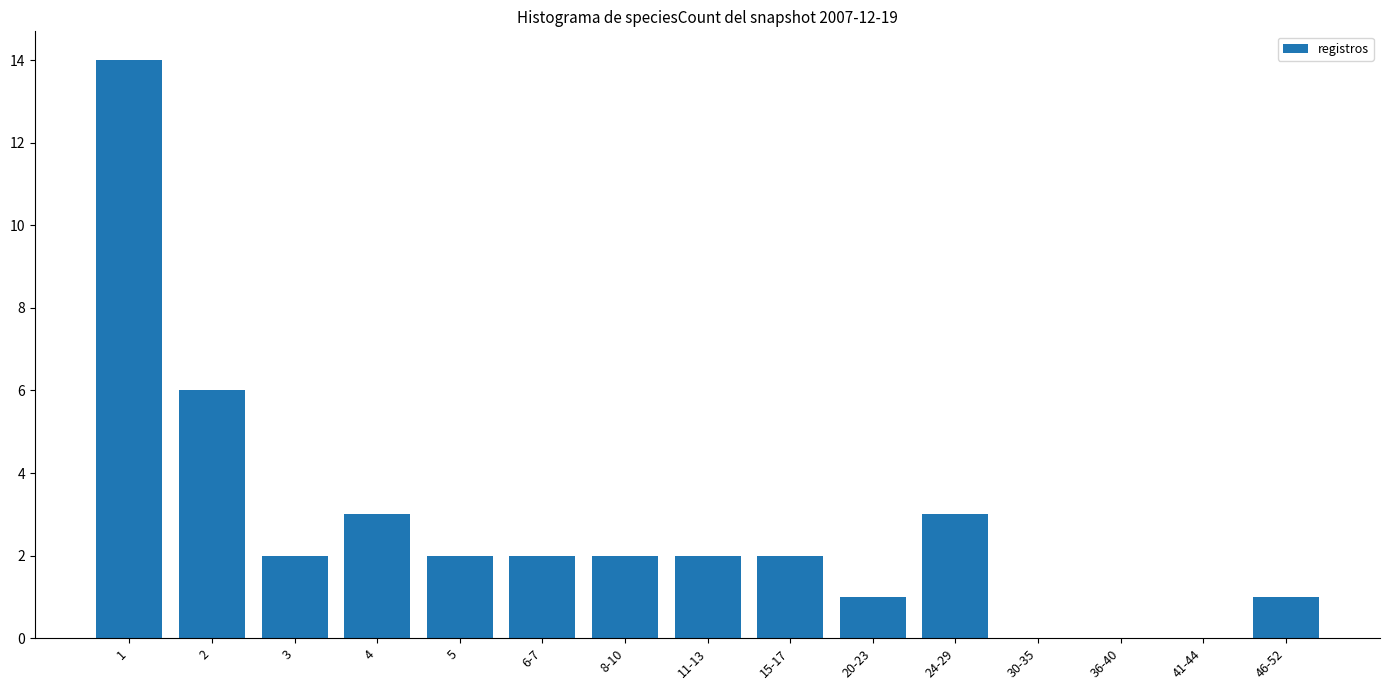

What is the change in value from 8-10 to 41-44?

-2